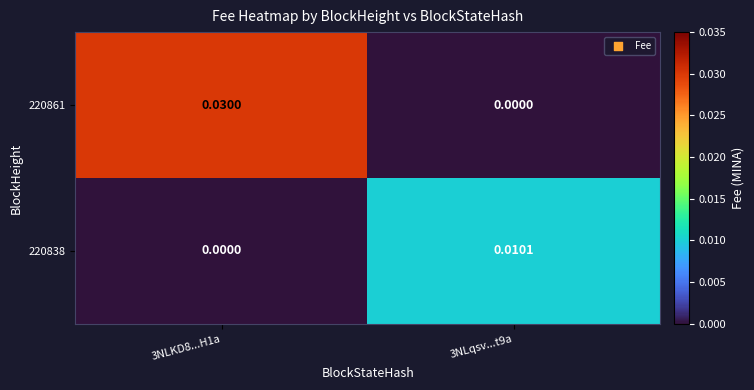

At which category is the sum across all series the highest?

3NLKD8...H1a